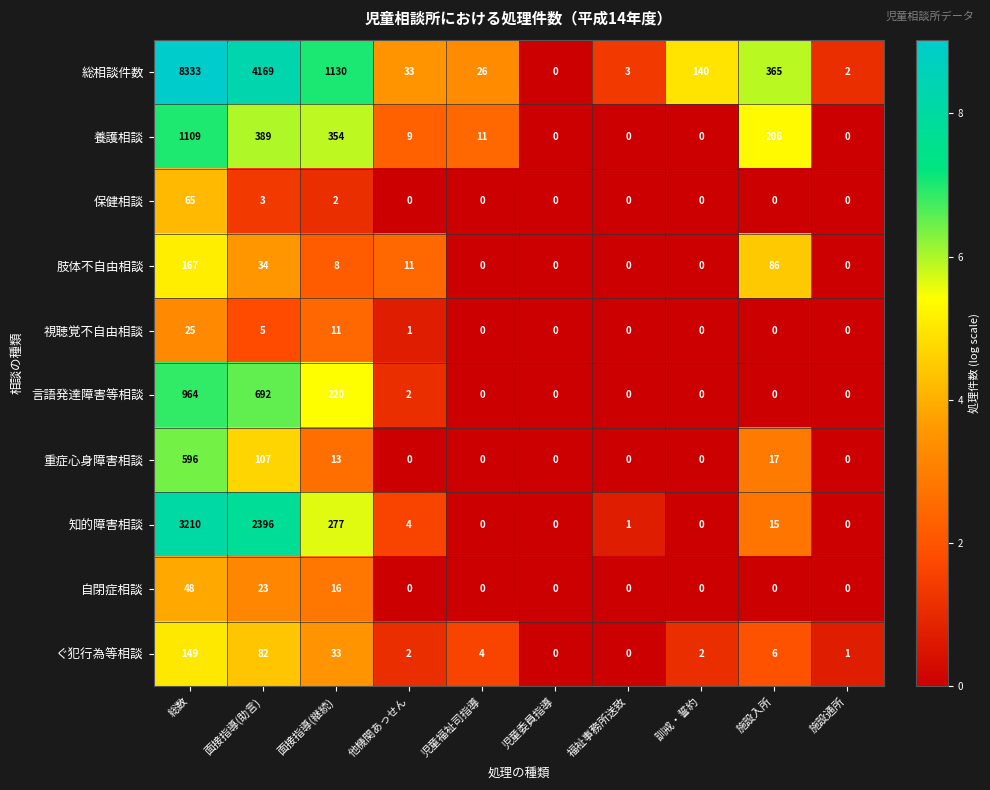

What is the maximum value shown in the chart?

8333